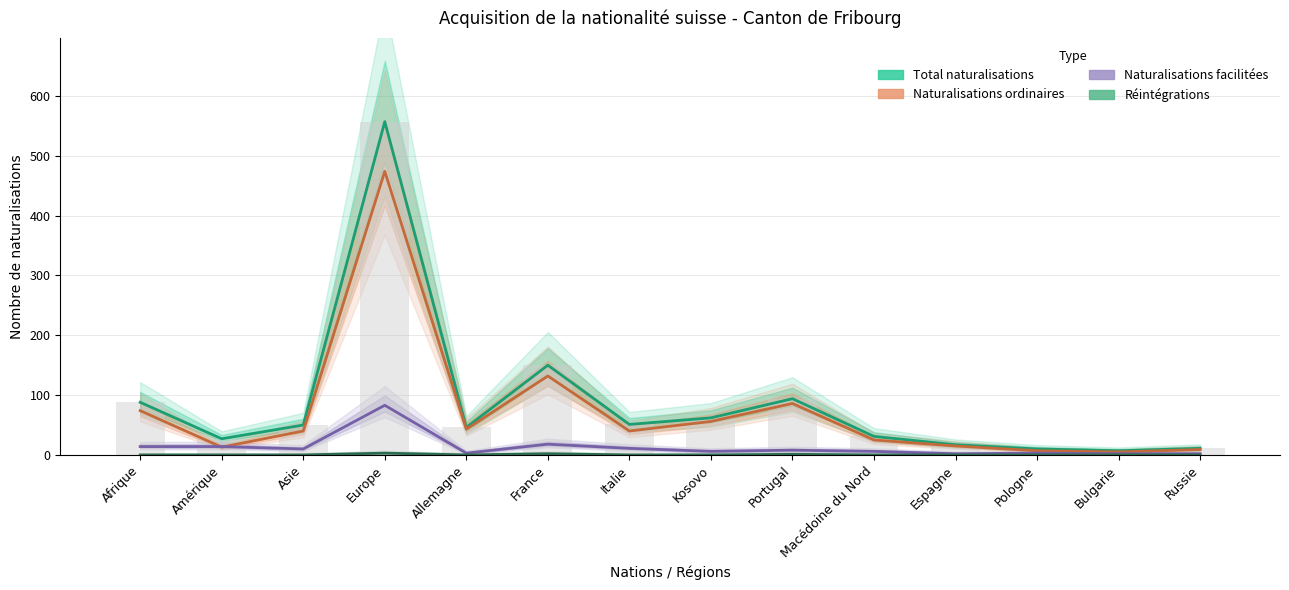

How many distinct data groups are displayed?

4